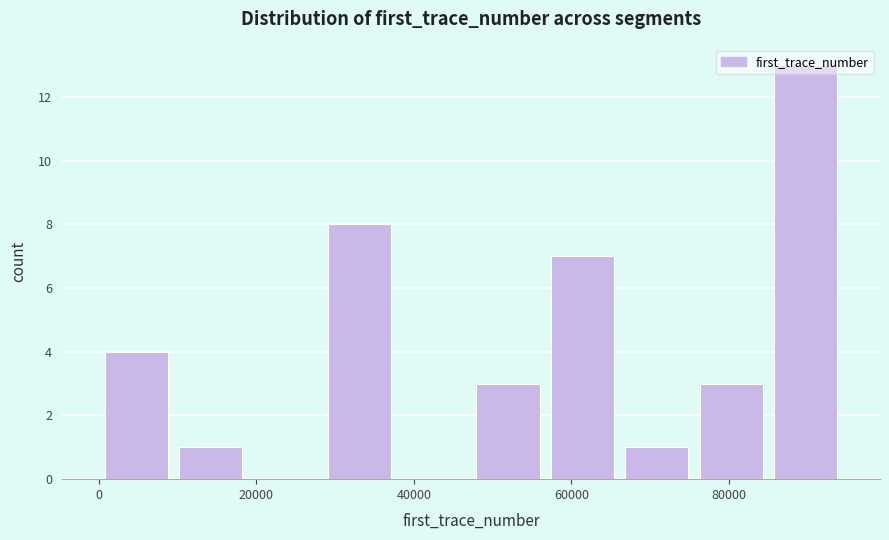

How tall is the bar that spans 0 to 10000 on the x-axis? Neither the bar edges nor the heights are printed on the chart, so give them approximately, as read against the axes.

4